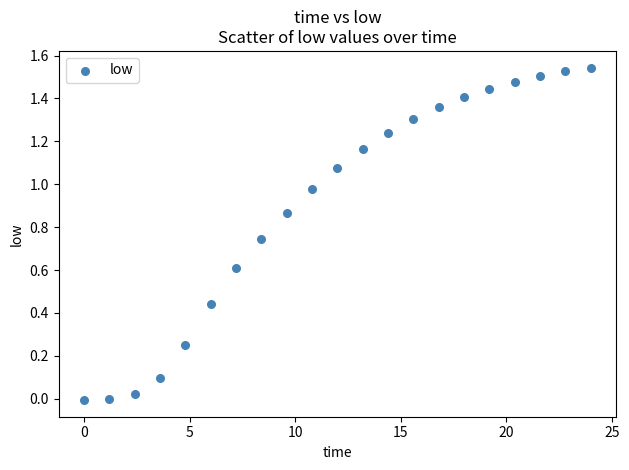

What is the range of Y values (max minus min)?

1.6